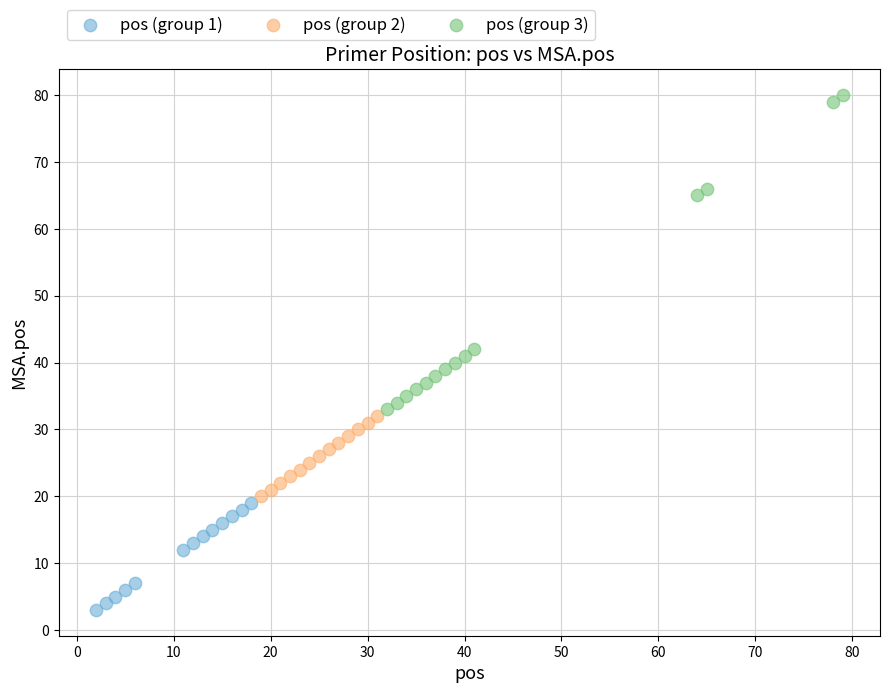

Which series contains the lowest Y value?

pos (group 1)